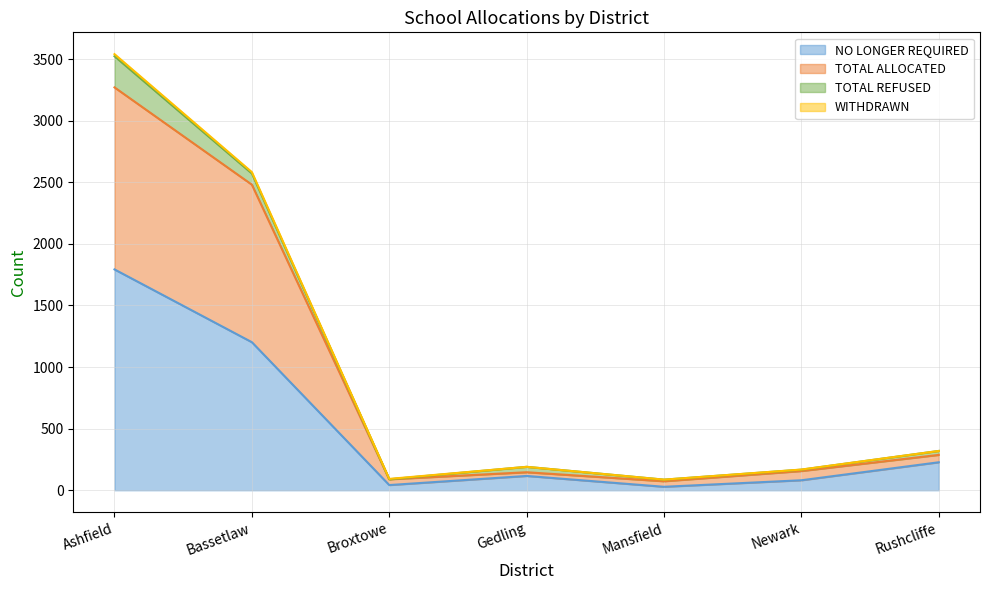

True or false: NO LONGER REQUIRED and TOTAL ALLOCATED intersect in this chart.

False